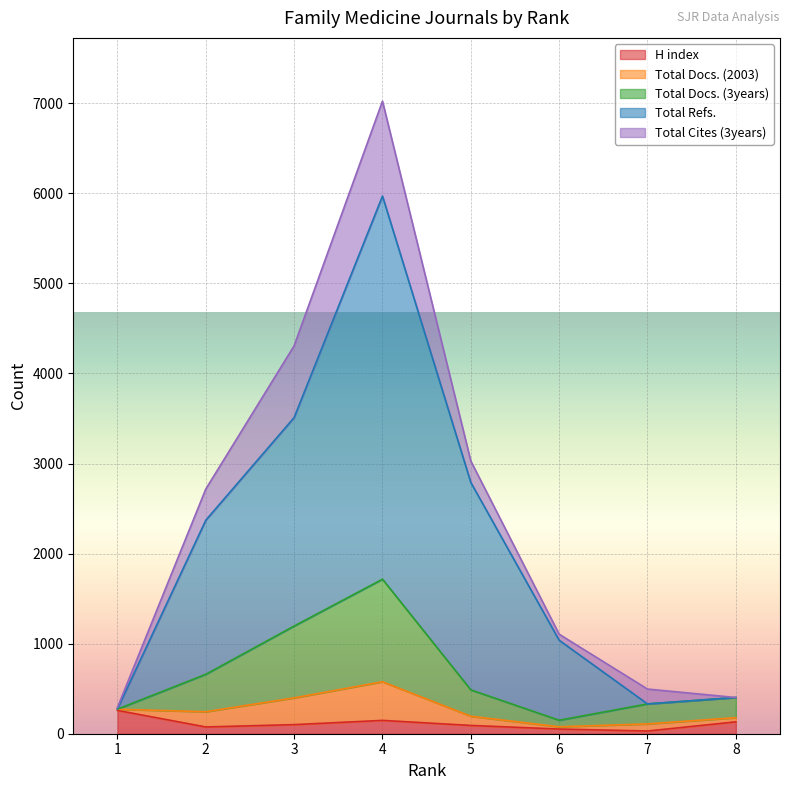

What is the maximum value for H index?

259